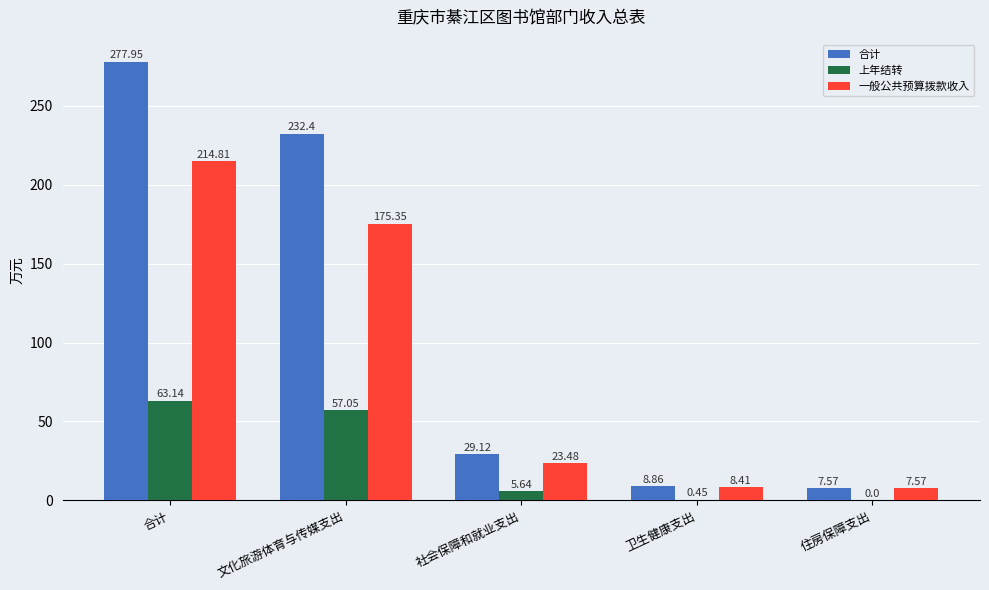

Which category has the highest value across all series?

合计